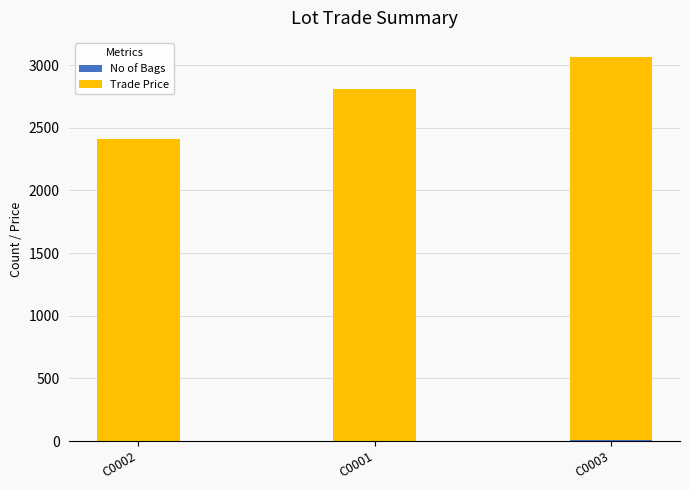

At which category is the sum across all series the highest?

C0003